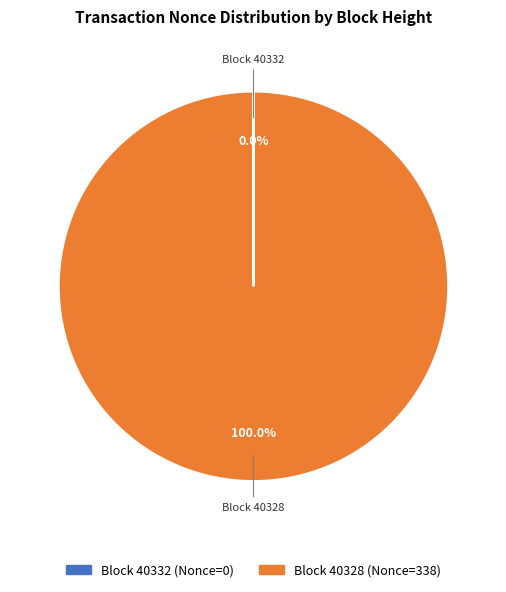

Is there a majority slice in this chart?

Yes